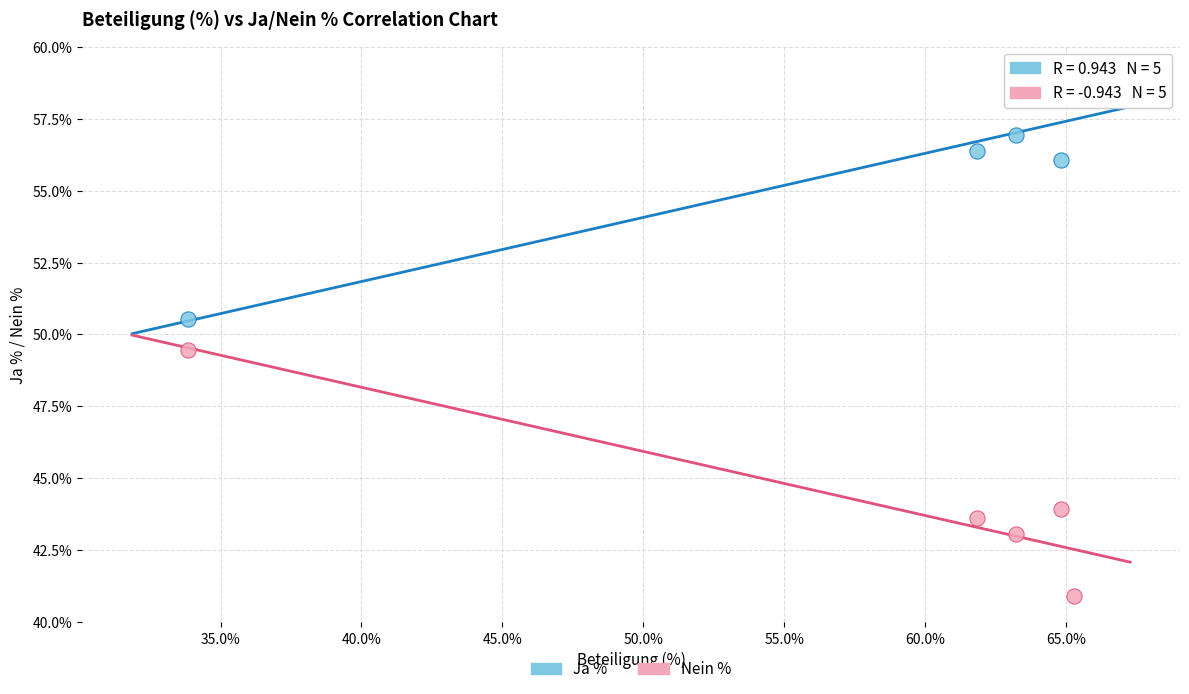

Which series contains the highest Y value?

Ja %